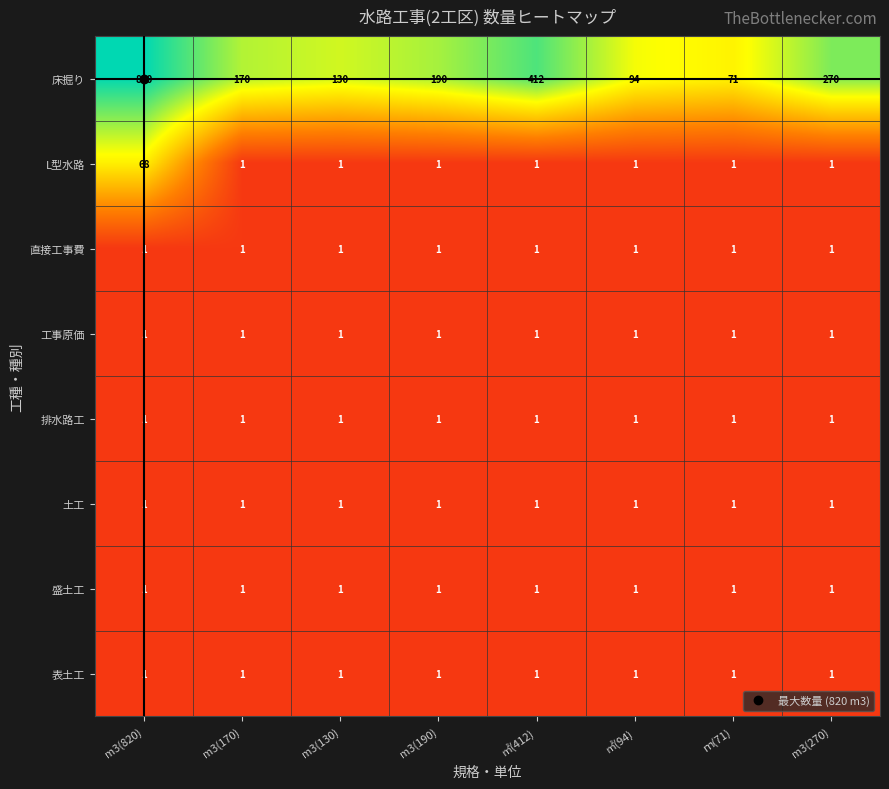

Is the value of 工事原価 at m3(820) greater than the value of 床掘り at ｍ(71)?

No